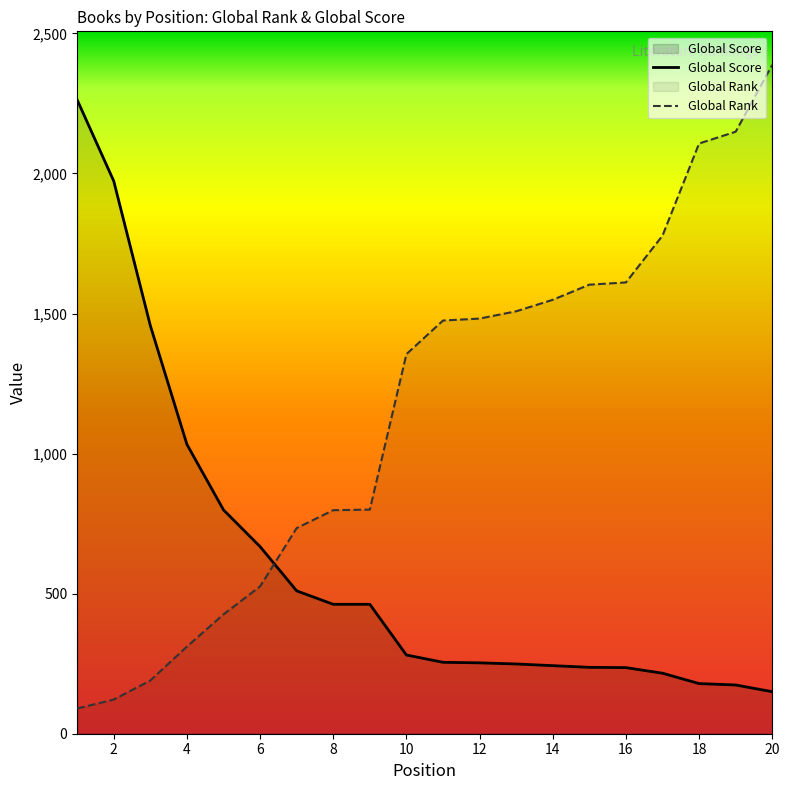

What is the difference between the second highest and second lowest values in the Global Score series?

1799